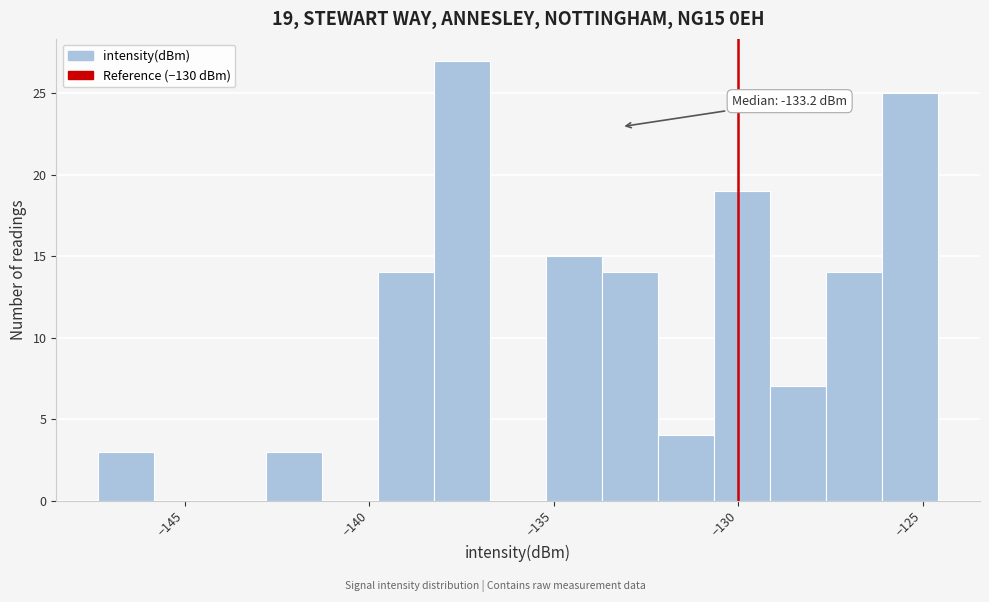

Around what value on the x-axis is the tallest bar? Give the approximate position of its centre, as read against the axis.

-137.5